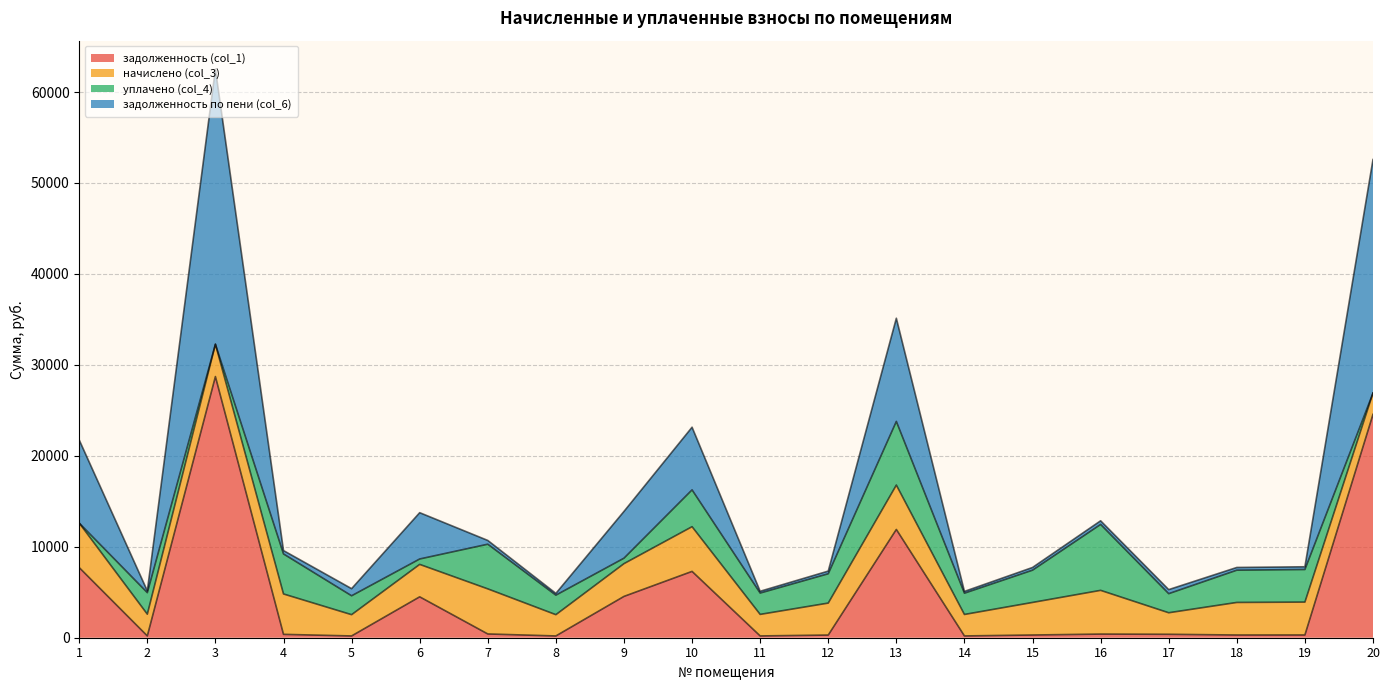

What is the maximum value for задолженность (col_1)?

28715.8